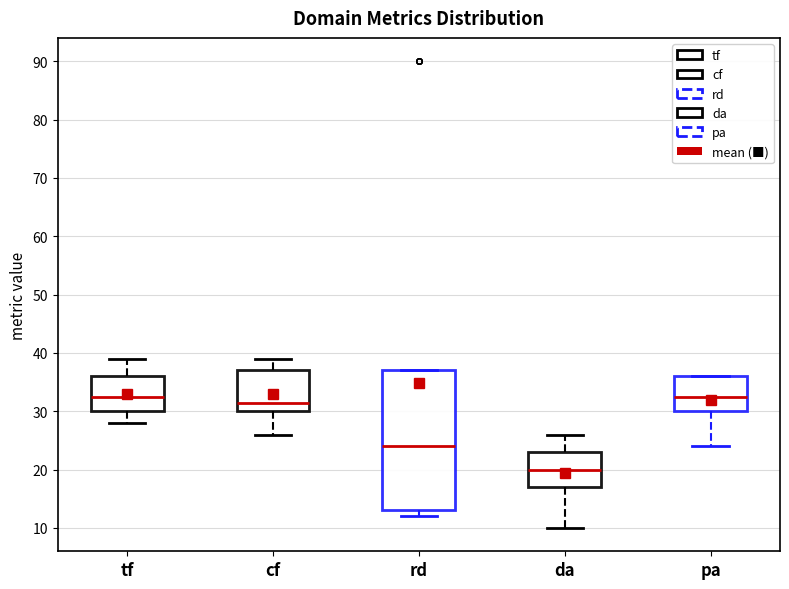

Reading left to right, transcribe this box plot: for each box, give where its median line is, the range the box spans, and where its two whiskers end, as read against the y-axis. The values are not printed on the chart, so give them approximately, as read against the axis.

tf: median 33, box 30 to 36, whiskers 28 to 39
cf: median 32, box 30 to 37, whiskers 26 to 39
rd: median 24, box 13 to 37, whiskers 12 to 37
da: median 20, box 17 to 23, whiskers 10 to 26
pa: median 33, box 30 to 36, whiskers 24 to 36